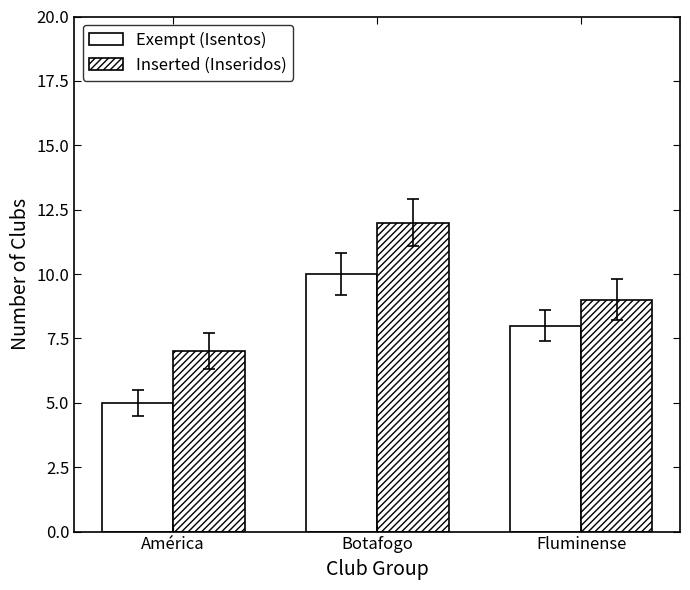

Is the value of Exempt (Isentos) at América greater than the value of Inserted (Inseridos) at América?

No